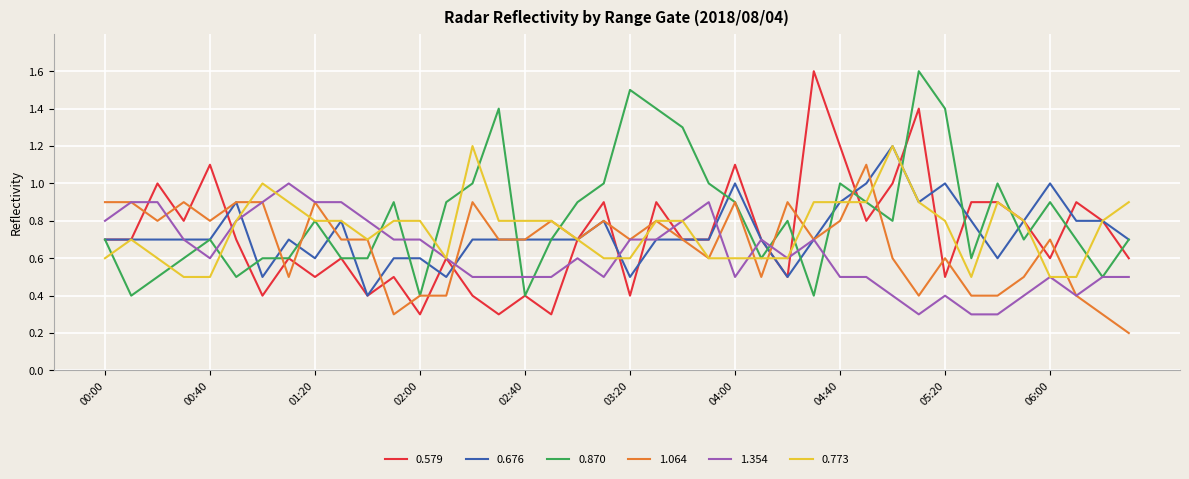

Which series has the widest spread of values?

0.579